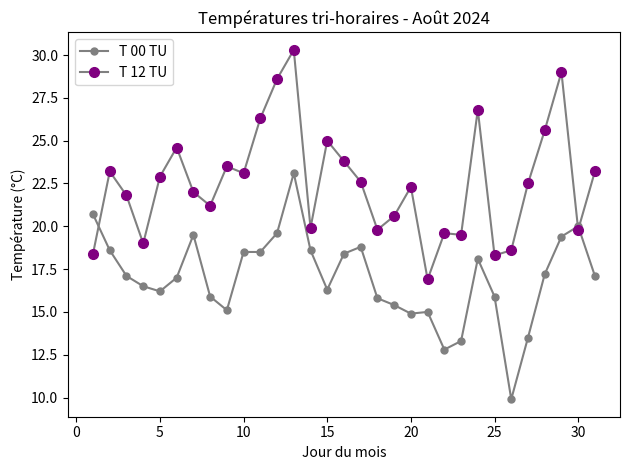

How many categories are shown in the chart?

31